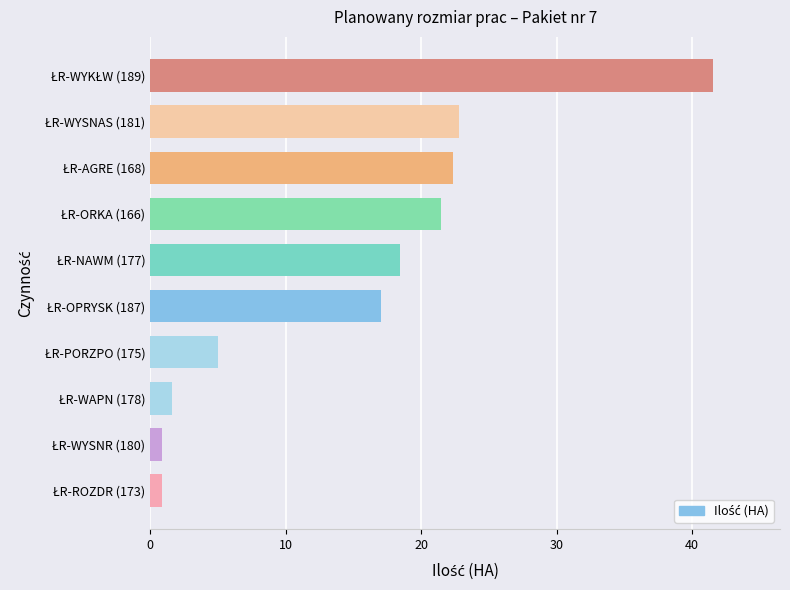

What is the maximum value shown in the chart?

41.5